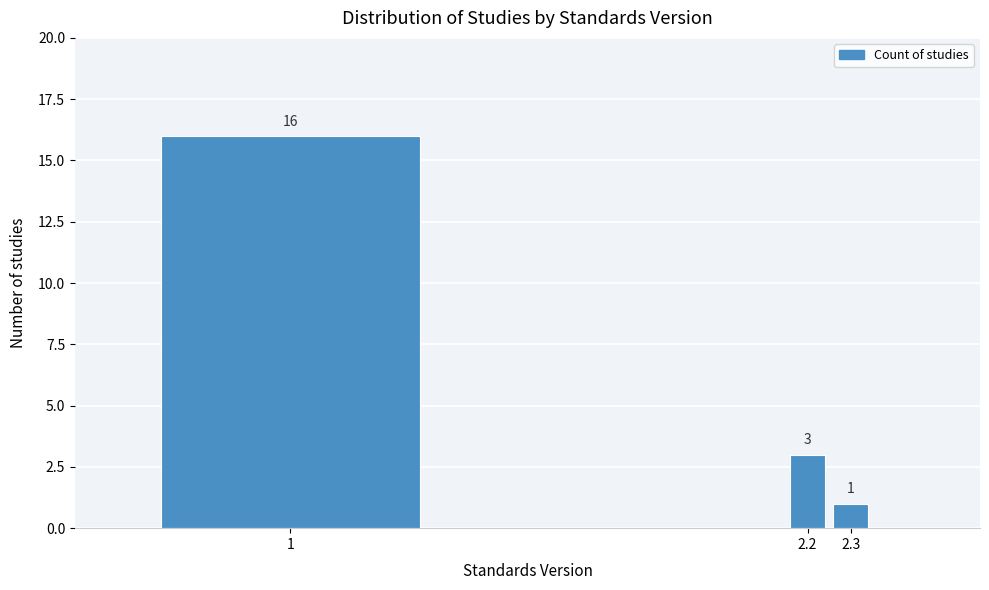

Reading left to right, transcribe all the data shown in this chart.

16	3	1